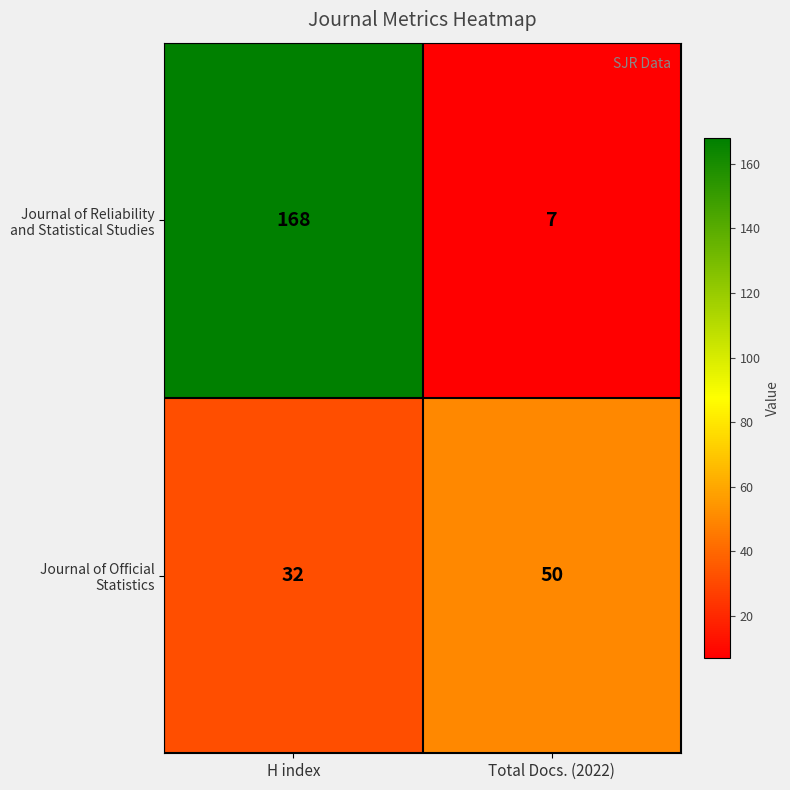

At which category does the chart reach its minimum across all series?

Total Docs. (2022)